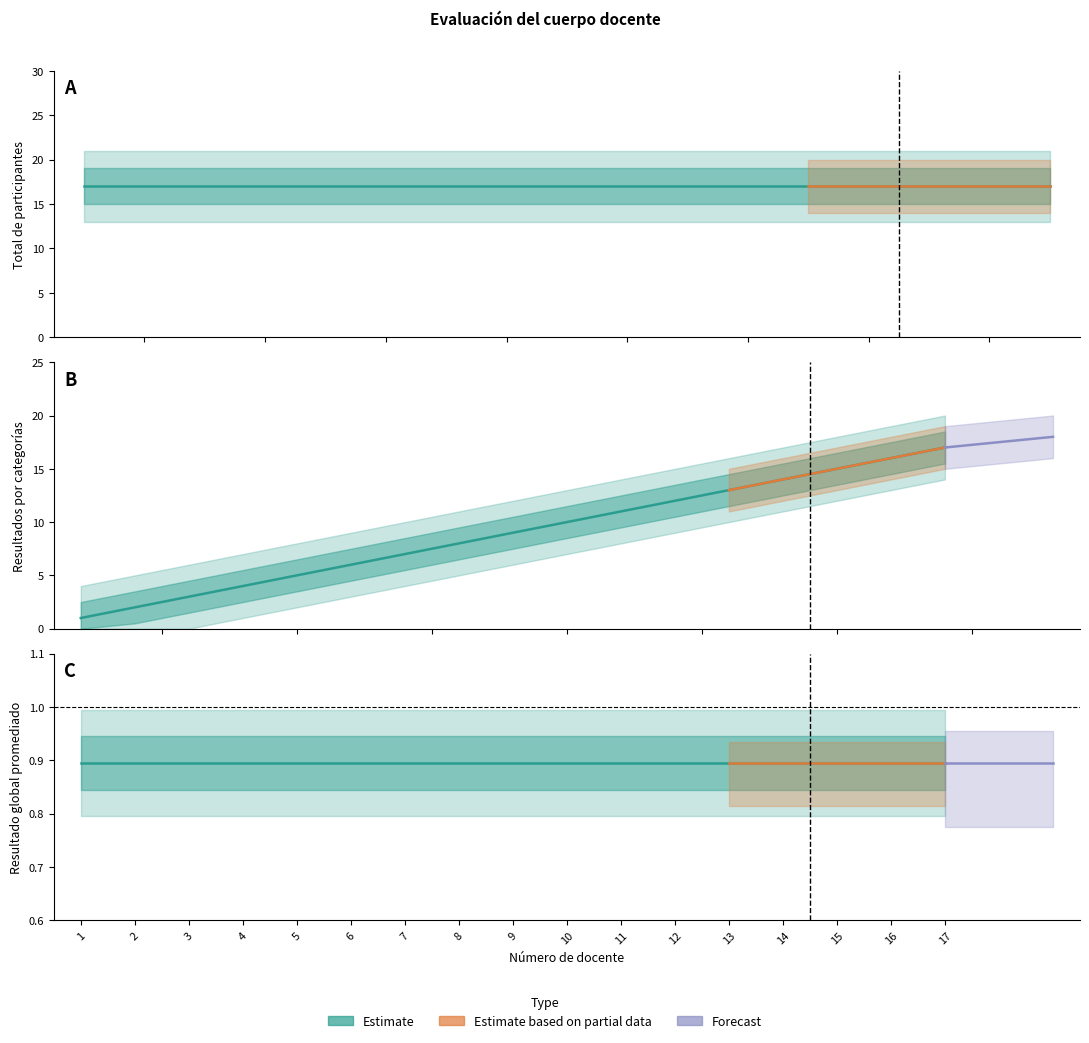

What is the average value of the Número de docente series?

9.0